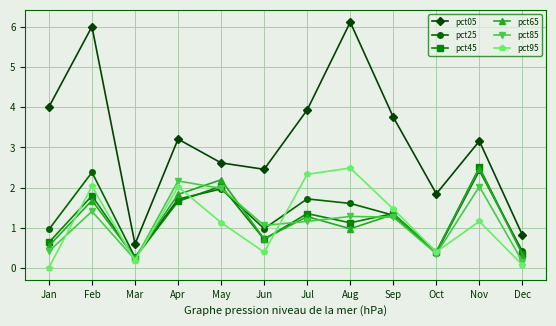

True or false: pct05 and pct65 intersect in this chart.

False